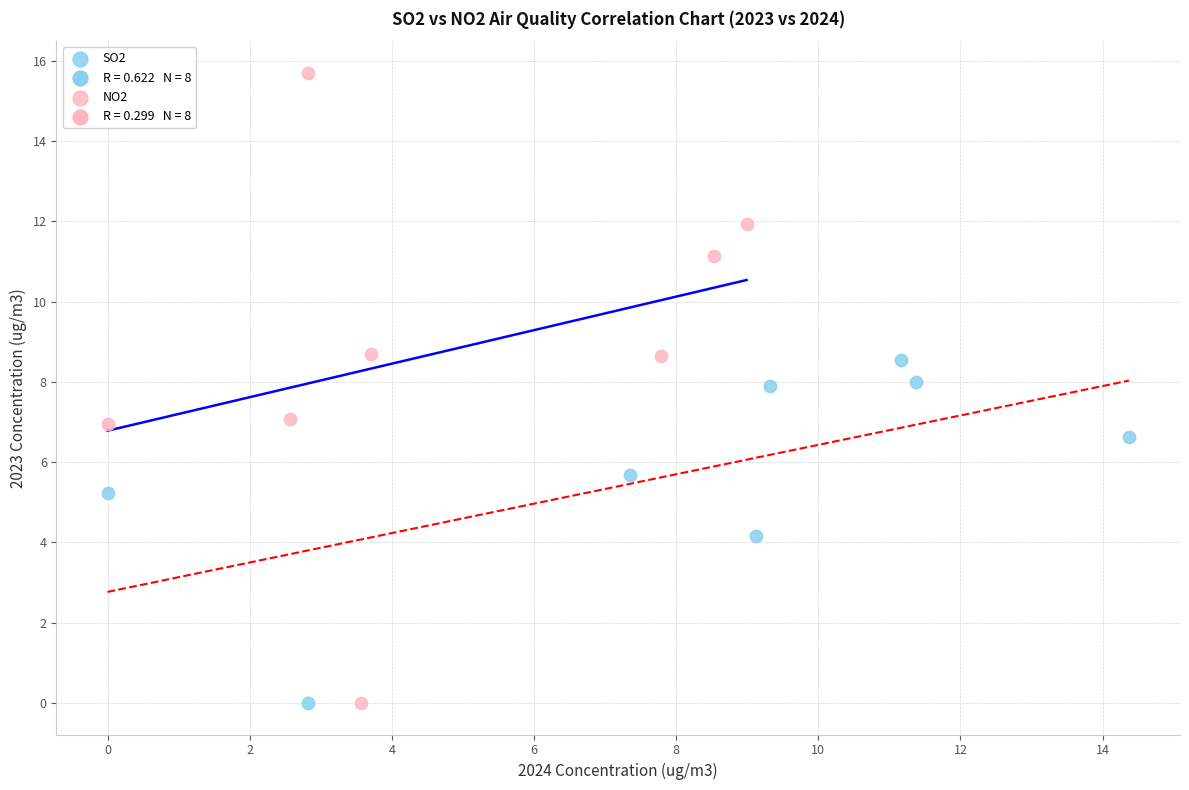

Which series reaches the maximum Y coordinate?

NO2